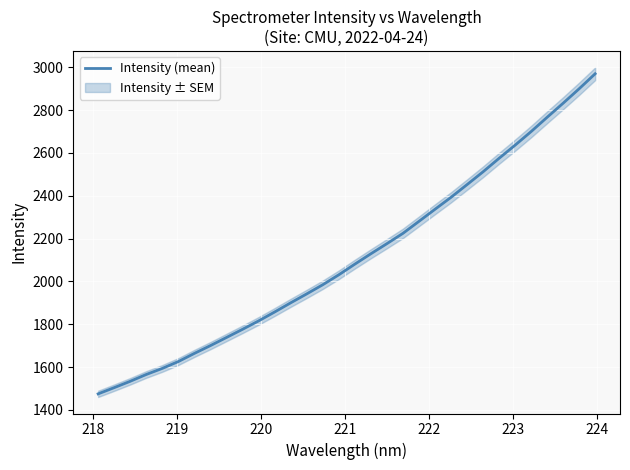

What is the minimum value shown in the chart?

1474.8